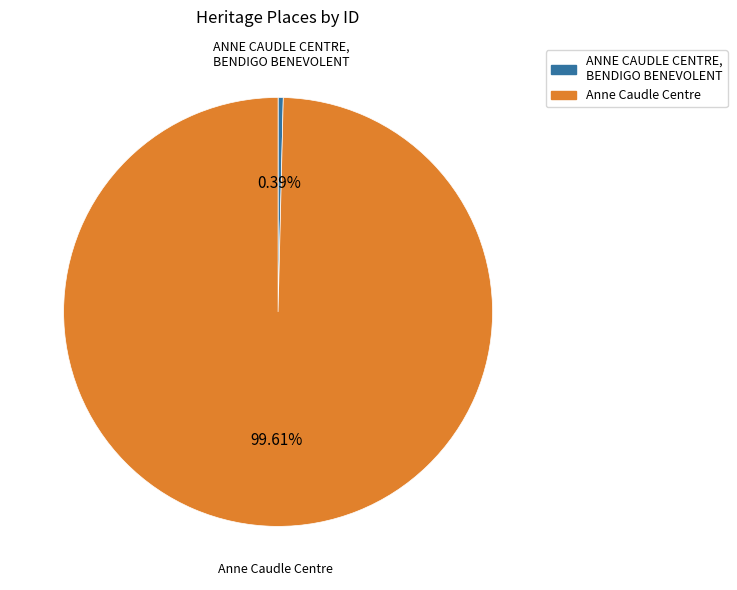

What portion of the pie excludes ANNE CAUDLE CENTRE, BENDIGO BENEVOLENT?

99.6%